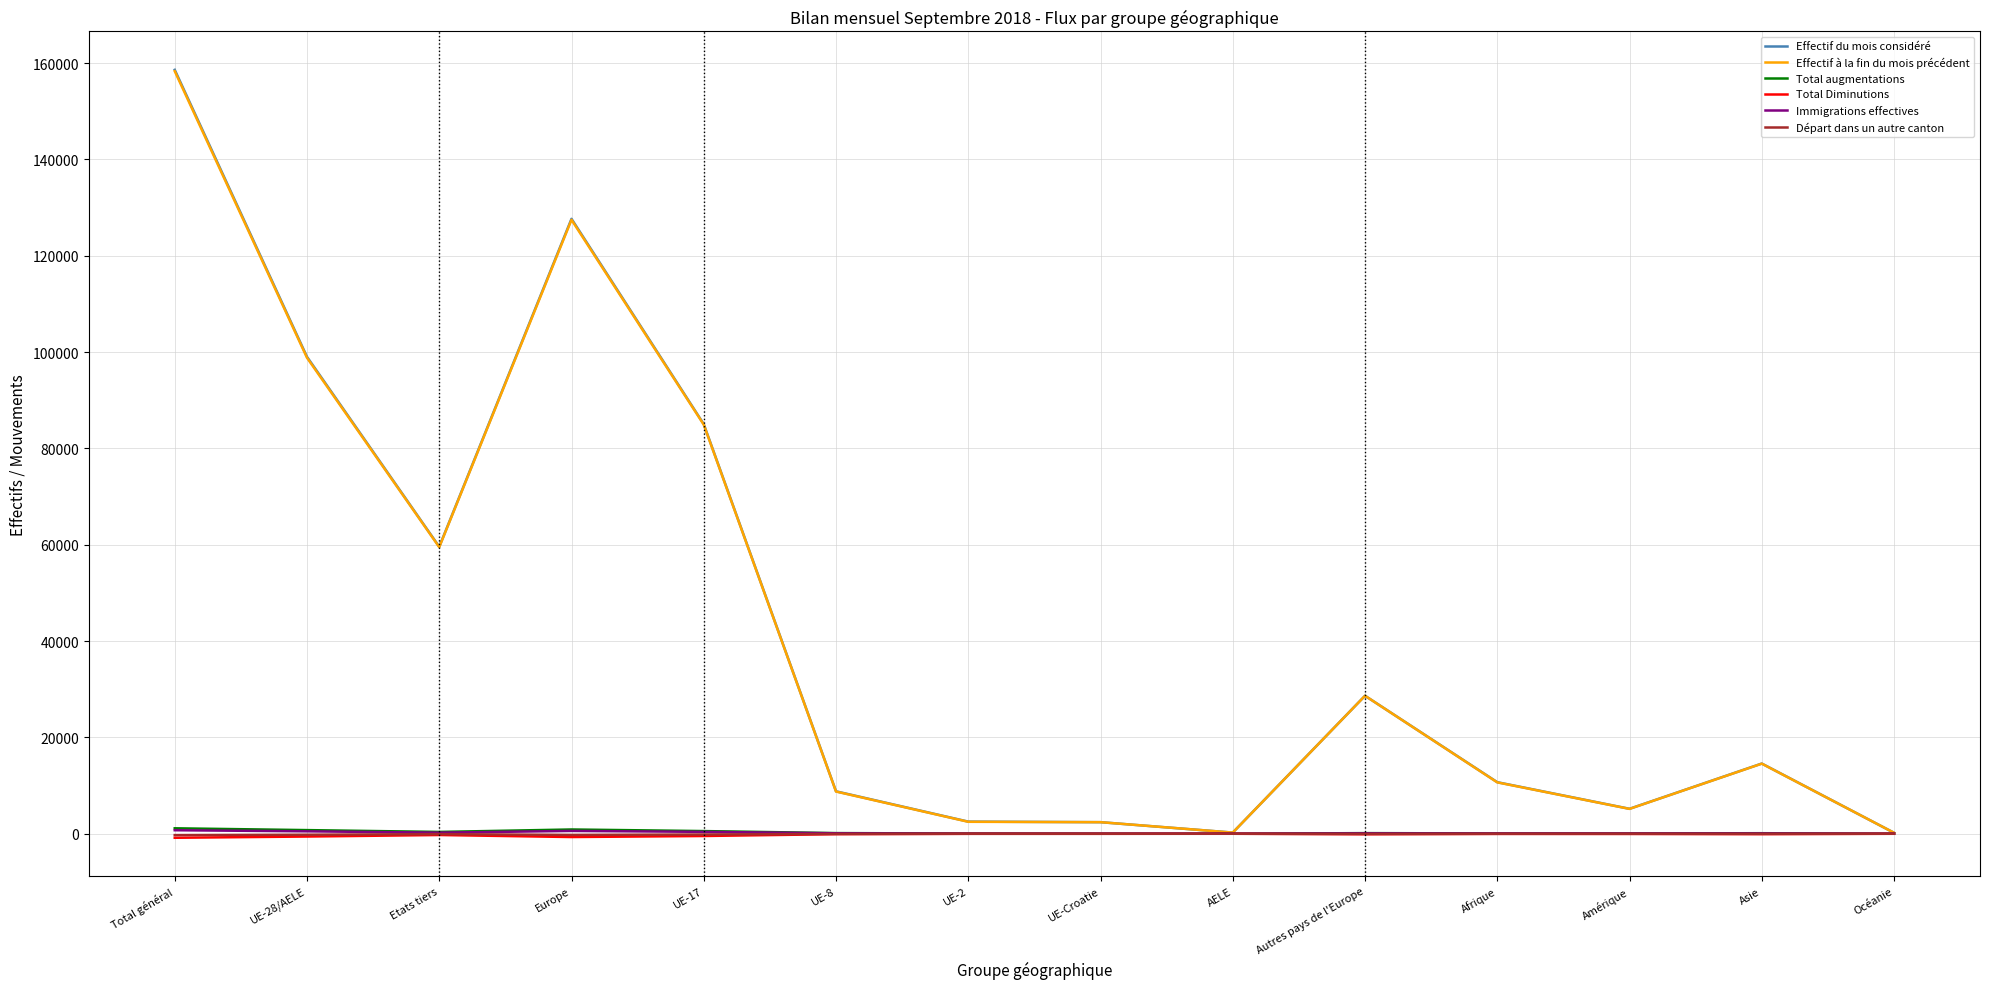

Is the value of Total Diminutions at UE-Croatie greater than the value of Effectif à la fin du mois précédent at UE-28/AELE?

No